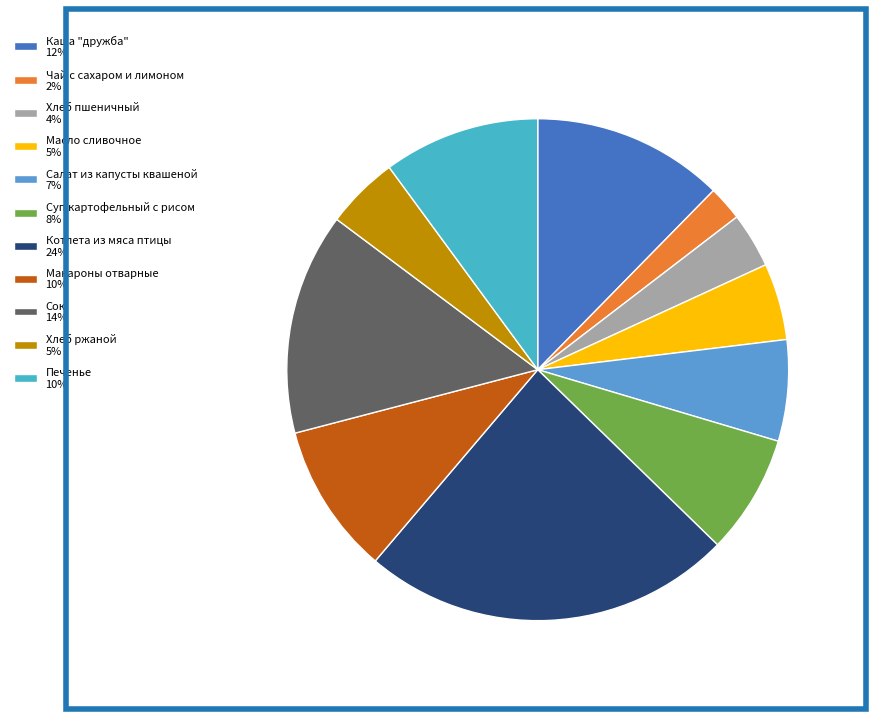

What percentage is the Суп картофельный с рисом slice, to the nearest percent?

8%